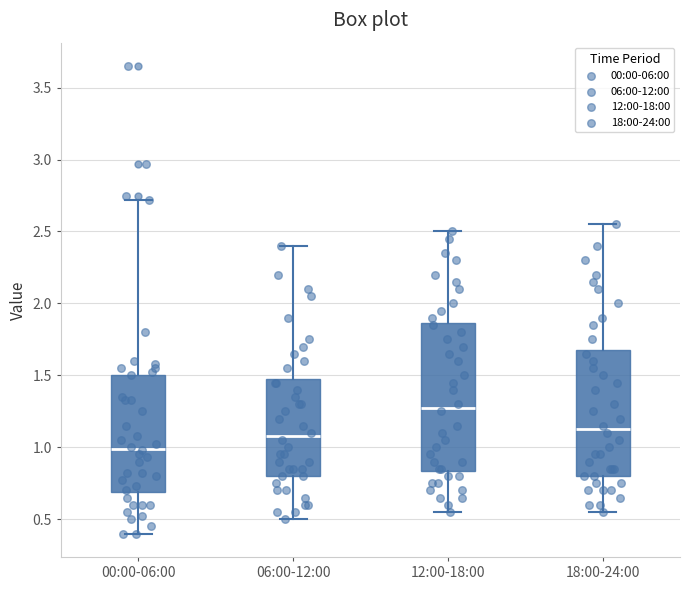

Reading left to right, read every box against the y-axis: the position of its median line, the range the box covers, and the ends of its whiskers. The values are not printed on the chart, so give them approximately, as read against the axis.

00:00-06:00: median 1.00, box 0.70 to 1.50, whiskers 0.40 to 2.70
06:00-12:00: median 1.10, box 0.80 to 1.50, whiskers 0.50 to 2.40
12:00-18:00: median 1.30, box 0.85 to 1.85, whiskers 0.55 to 2.50
18:00-24:00: median 1.15, box 0.80 to 1.70, whiskers 0.55 to 2.55